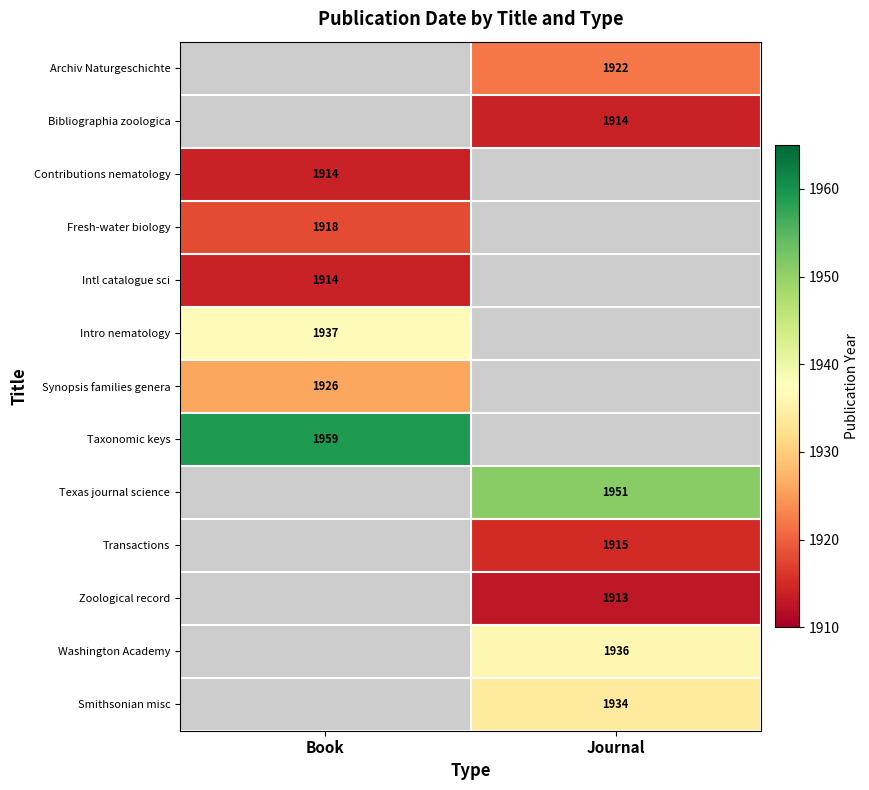

Is it true that Smithsonian misc equals 1934 at Journal?

True